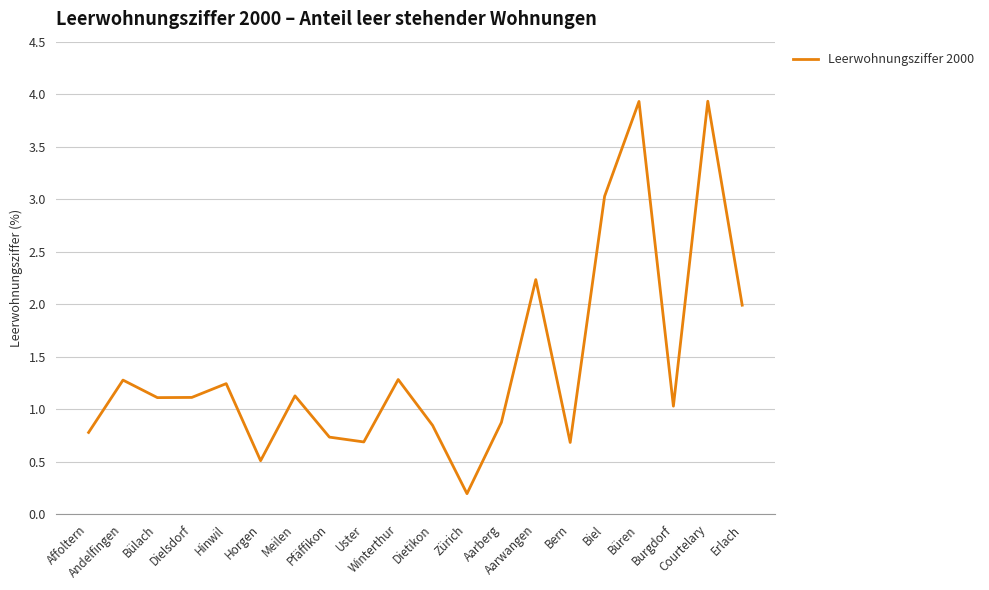

What is the difference between the maximum and minimum values?

3.7